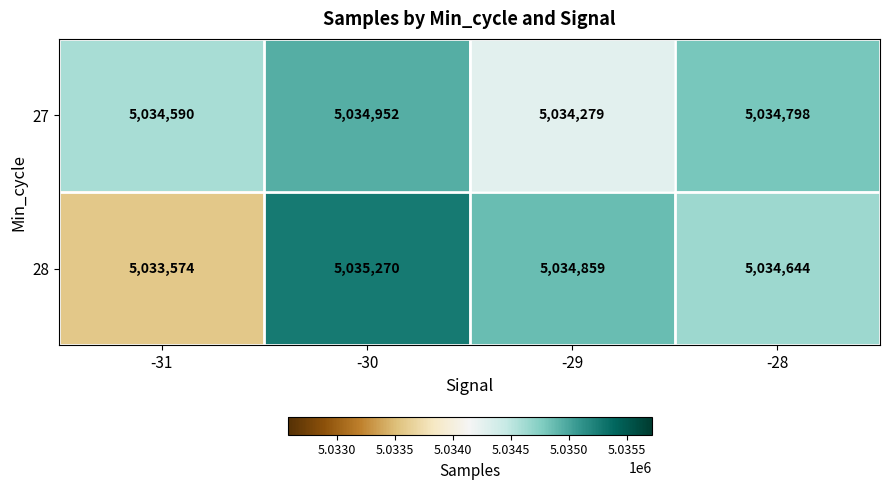

What is the total value across all series at -31?

10068164